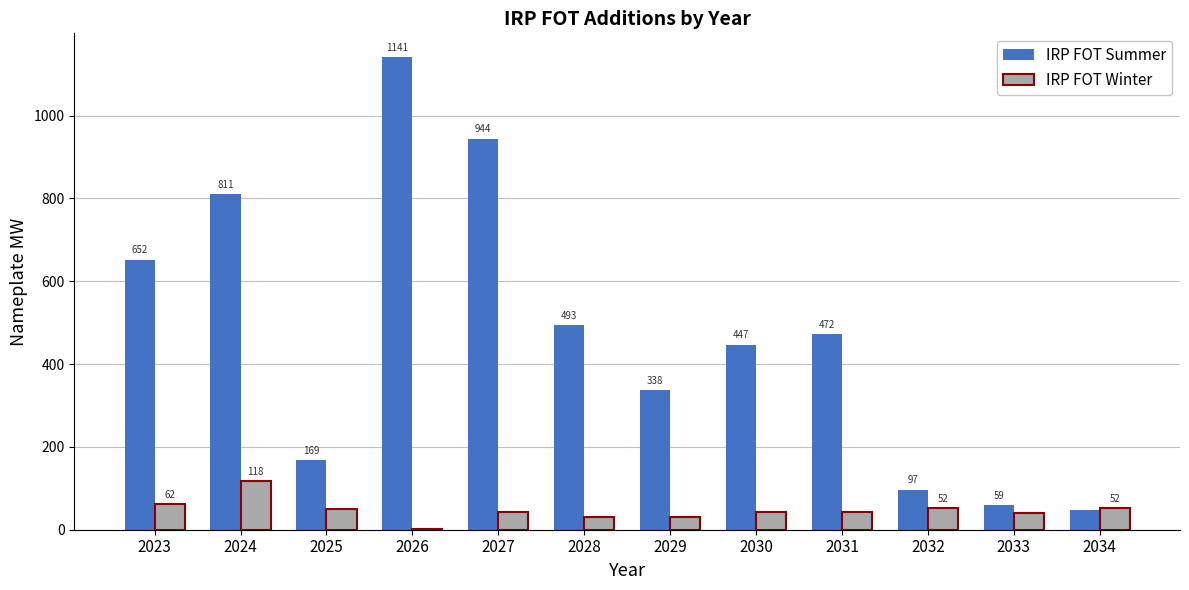

At which label is IRP FOT Summer closest to 594?

2023